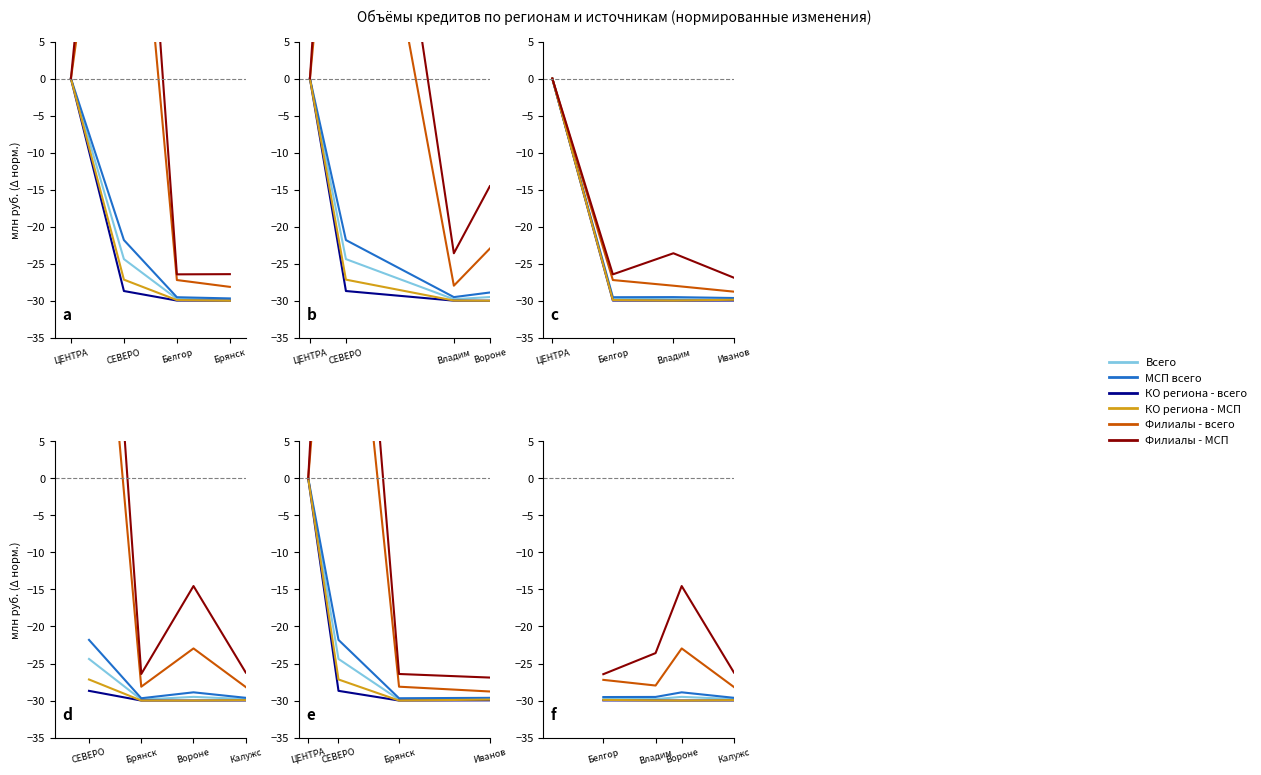

How many interior local valleys does the КО региона - всего series have?

1